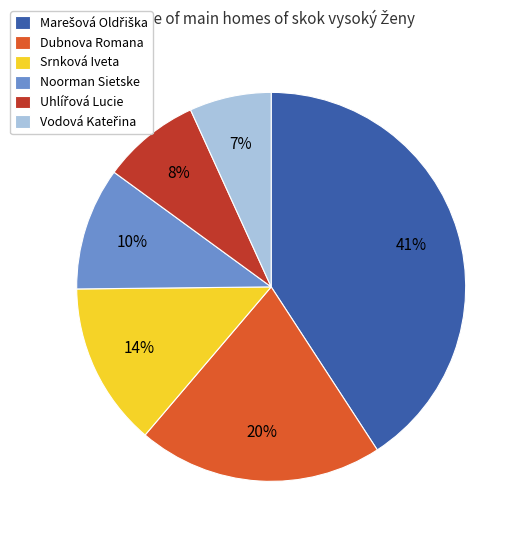

To the nearest percent, what is the difference between the largest and smallest slice percentages?

34%